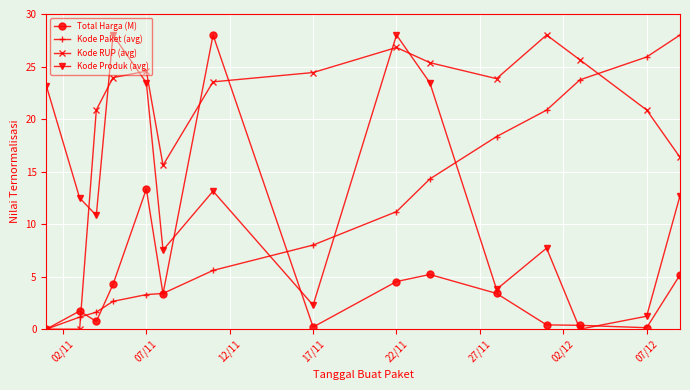

How many data points in Kode RUP (avg) are above 23?

9